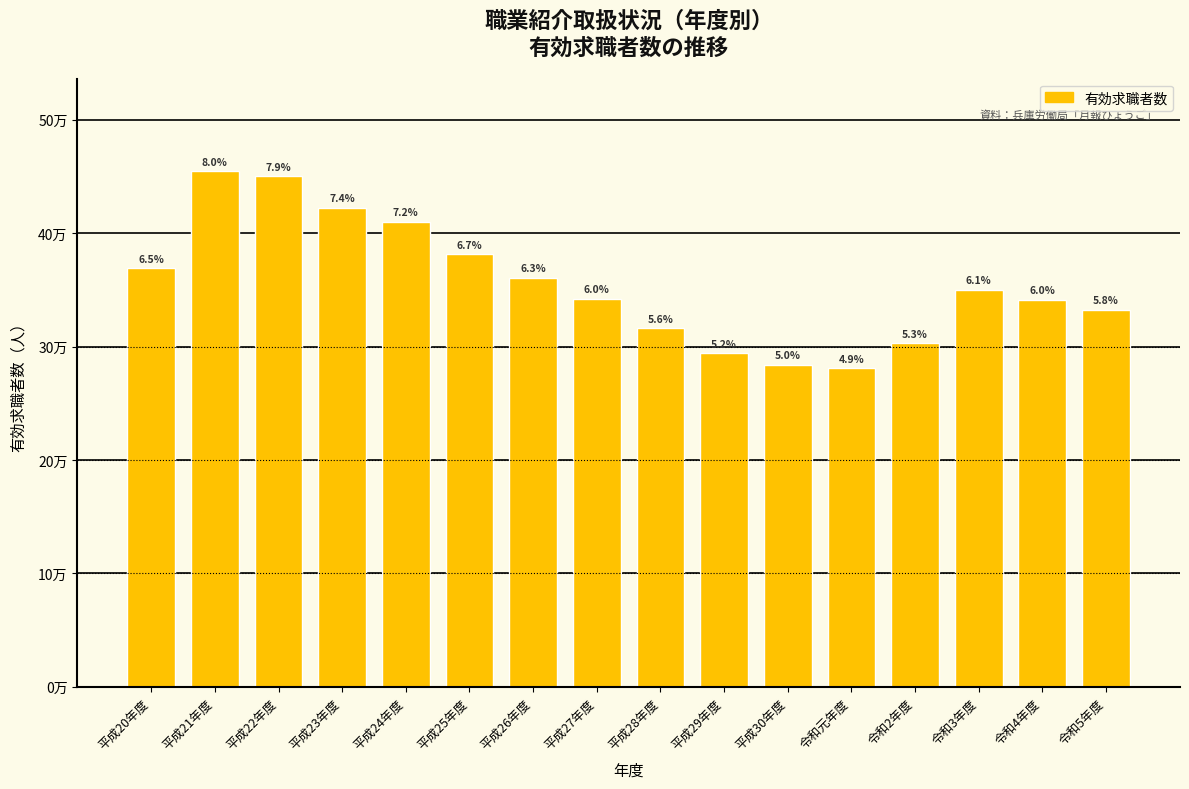

Are the bars horizontal?

No